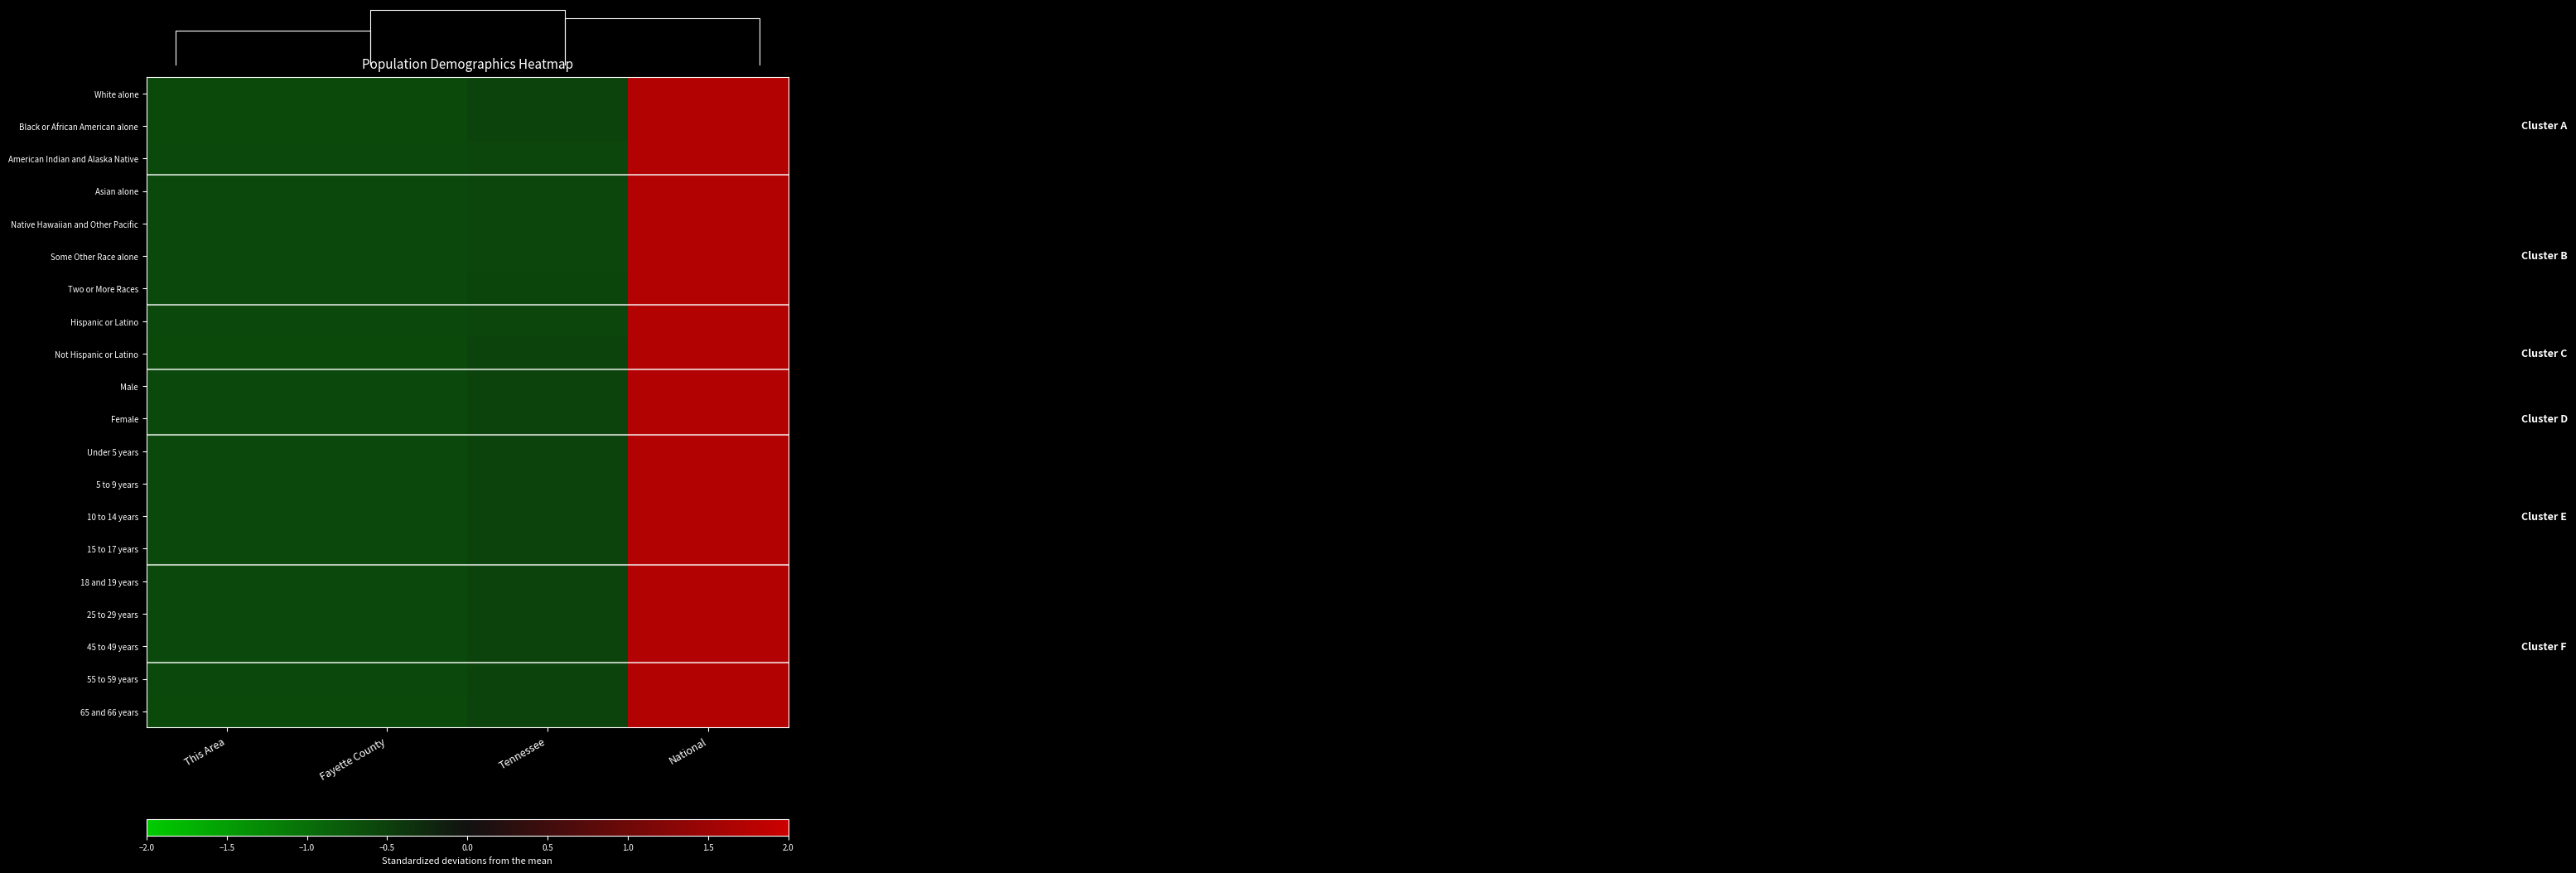

Reading left to right, list all the values displayed in this chart.

White alone: This Area=-0.6	Fayette County=-0.6	Tennessee=-0.5	National=1.7
Black or African American alone: This Area=-0.6	Fayette County=-0.6	Tennessee=-0.5	National=1.7
American Indian and Alaska Native: This Area=-0.6	Fayette County=-0.6	Tennessee=-0.6	National=1.7
Asian alone: This Area=-0.6	Fayette County=-0.6	Tennessee=-0.6	National=1.7
Native Hawaiian and Other Pacific: This Area=-0.6	Fayette County=-0.6	Tennessee=-0.6	National=1.7
Some Other Race alone: This Area=-0.6	Fayette County=-0.6	Tennessee=-0.6	National=1.7
Two or More Races: This Area=-0.6	Fayette County=-0.6	Tennessee=-0.6	National=1.7
Hispanic or Latino: This Area=-0.6	Fayette County=-0.6	Tennessee=-0.6	National=1.7
Not Hispanic or Latino: This Area=-0.6	Fayette County=-0.6	Tennessee=-0.5	National=1.7
Male: This Area=-0.6	Fayette County=-0.6	Tennessee=-0.5	National=1.7
Female: This Area=-0.6	Fayette County=-0.6	Tennessee=-0.5	National=1.7
Under 5 years: This Area=-0.6	Fayette County=-0.6	Tennessee=-0.5	National=1.7
5 to 9 years: This Area=-0.6	Fayette County=-0.6	Tennessee=-0.5	National=1.7
10 to 14 years: This Area=-0.6	Fayette County=-0.6	Tennessee=-0.5	National=1.7
15 to 17 years: This Area=-0.6	Fayette County=-0.6	Tennessee=-0.5	National=1.7
18 and 19 years: This Area=-0.6	Fayette County=-0.6	Tennessee=-0.5	National=1.7
25 to 29 years: This Area=-0.6	Fayette County=-0.6	Tennessee=-0.5	National=1.7
45 to 49 years: This Area=-0.6	Fayette County=-0.6	Tennessee=-0.5	National=1.7
55 to 59 years: This Area=-0.6	Fayette County=-0.6	Tennessee=-0.5	National=1.7
65 and 66 years: This Area=-0.6	Fayette County=-0.6	Tennessee=-0.5	National=1.7